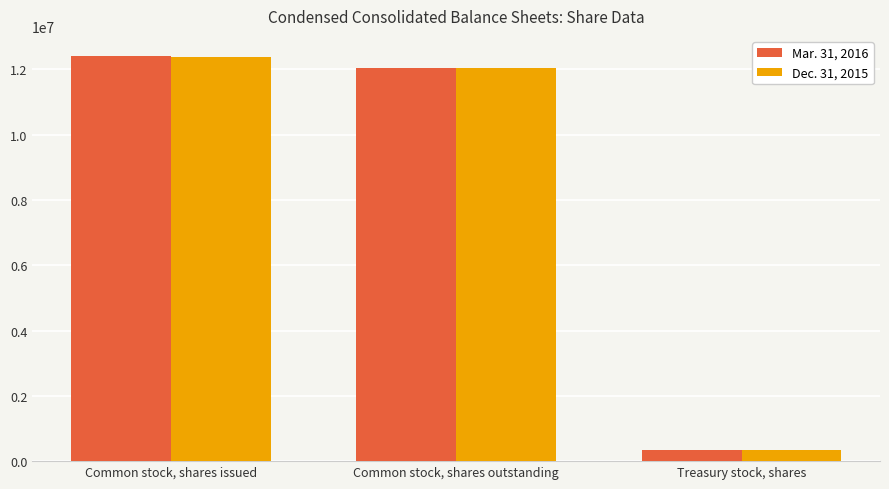

Reading left to right, transcribe all the data shown in this chart.

Mar. 31, 2016: 12407316	12057684	349632
Dec. 31, 2015: 12379537	12029905	349632